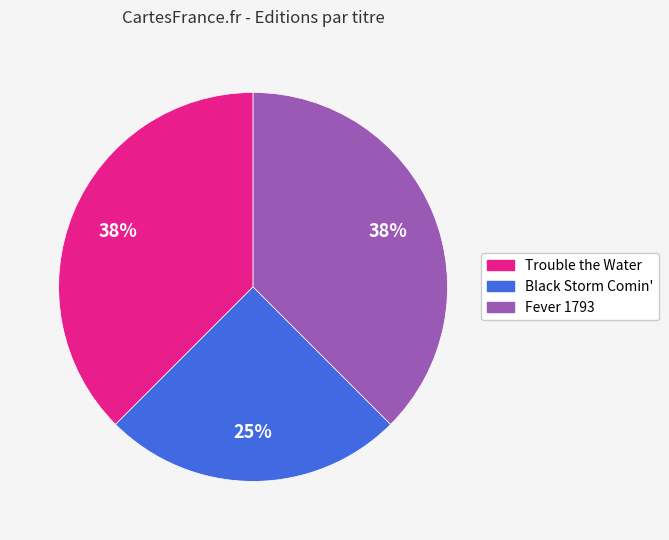

To the nearest percent, what portion does Black Storm Comin' represent?

25%